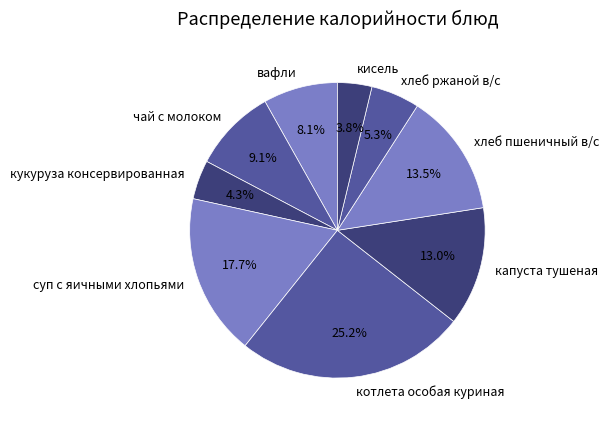

Is there a majority slice in this chart?

No